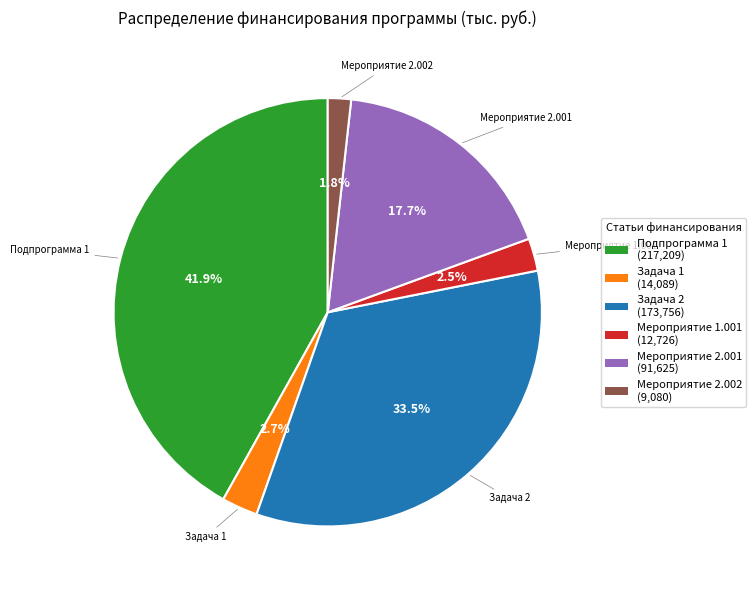

How many segments does this pie chart have?

6